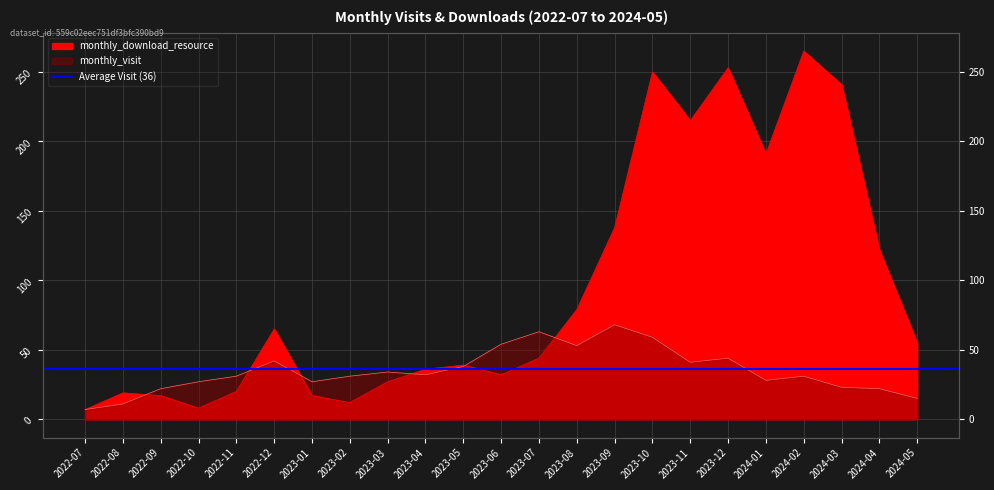

The monthly_download_resource series shows 215 at 2024-04. True or false?

False